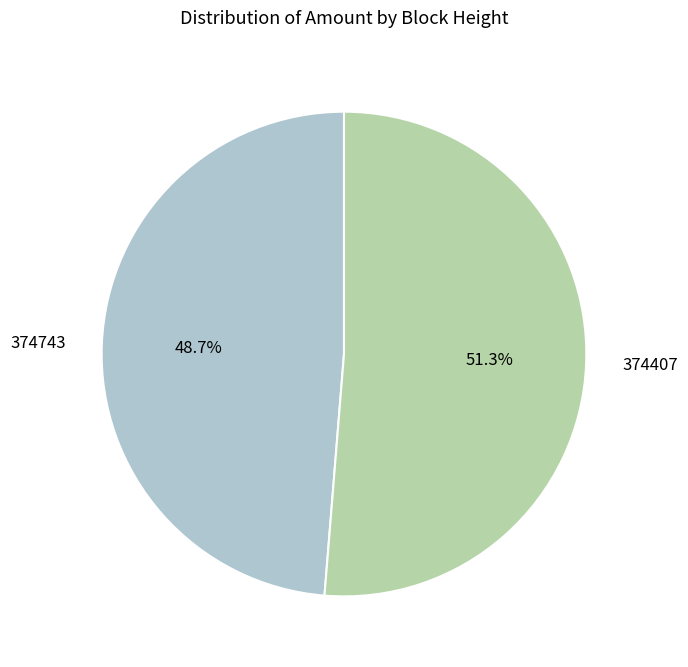

Which slice is the largest?

374407